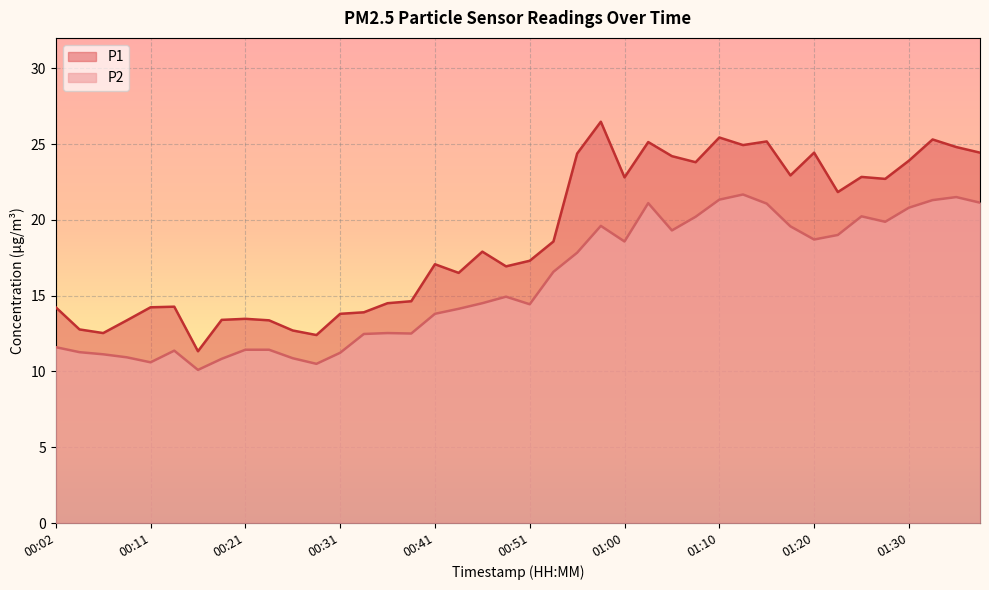

What is the label of the 10th point from the right?

01:15